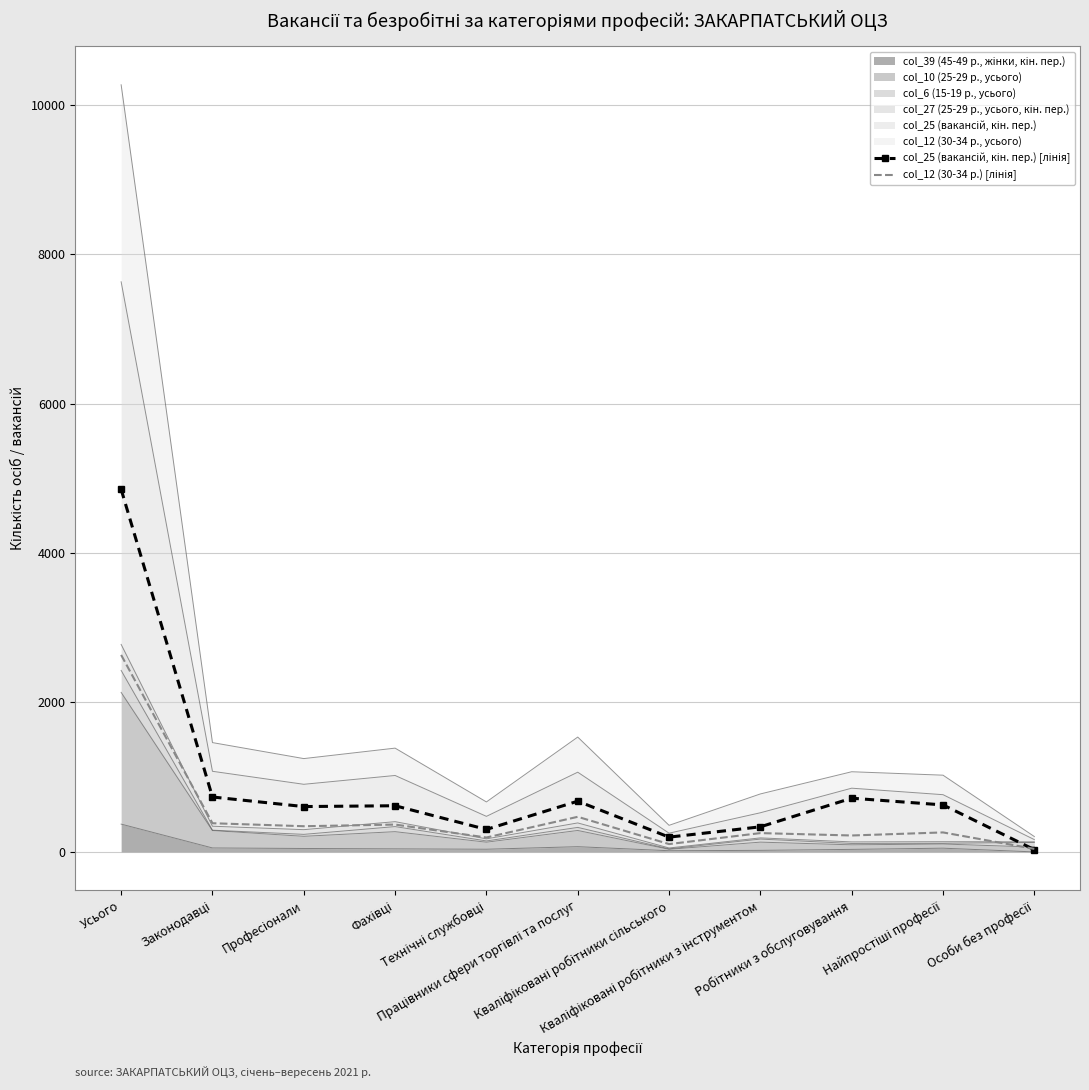

The value of col_12 (30-34 р.) [лінія] at Особи без професії is 54. True or false?

False